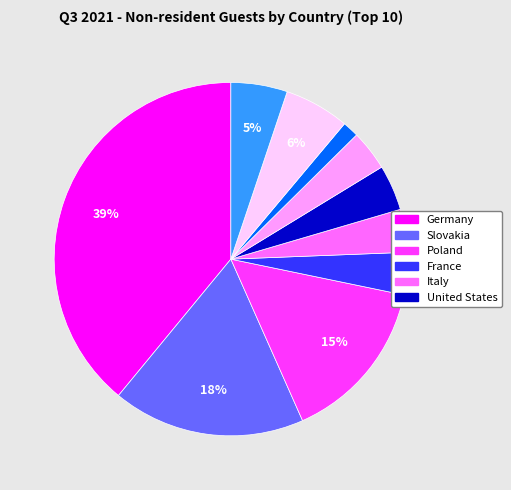

To the nearest percent, what is the difference between the largest and smallest slice percentages?

38%